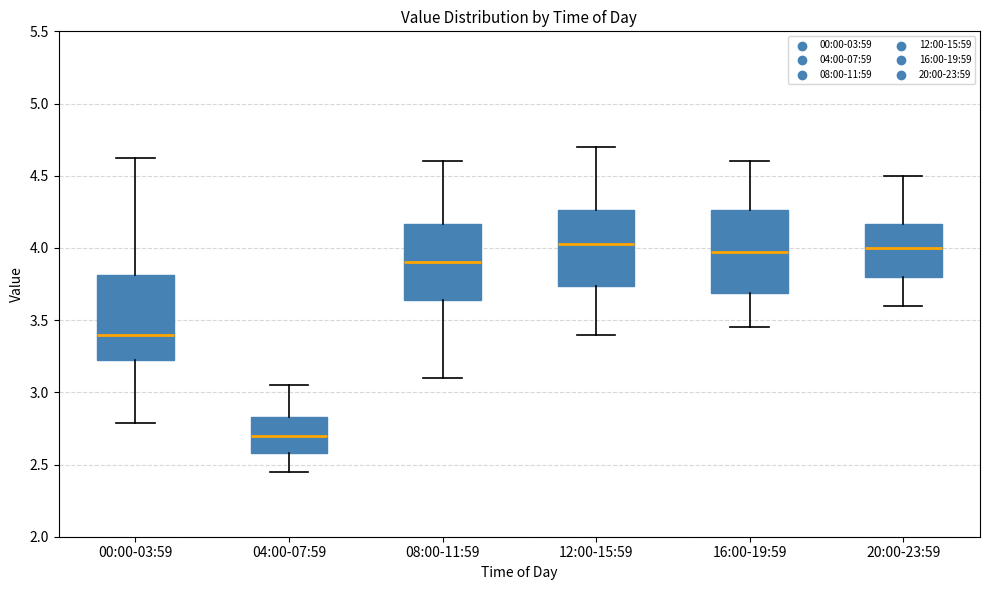

Reading left to right, read every box against the y-axis: the position of its median line, the range the box covers, and the ends of its whiskers. The values are not printed on the chart, so give them approximately, as read against the axis.

00:00-03:59: median 3.40, box 3.25 to 3.80, whiskers 2.80 to 4.60
04:00-07:59: median 2.70, box 2.60 to 2.85, whiskers 2.45 to 3.05
08:00-11:59: median 3.90, box 3.65 to 4.15, whiskers 3.10 to 4.60
12:00-15:59: median 4.05, box 3.75 to 4.25, whiskers 3.40 to 4.70
16:00-19:59: median 4.00, box 3.70 to 4.25, whiskers 3.45 to 4.60
20:00-23:59: median 4.00, box 3.80 to 4.15, whiskers 3.60 to 4.50